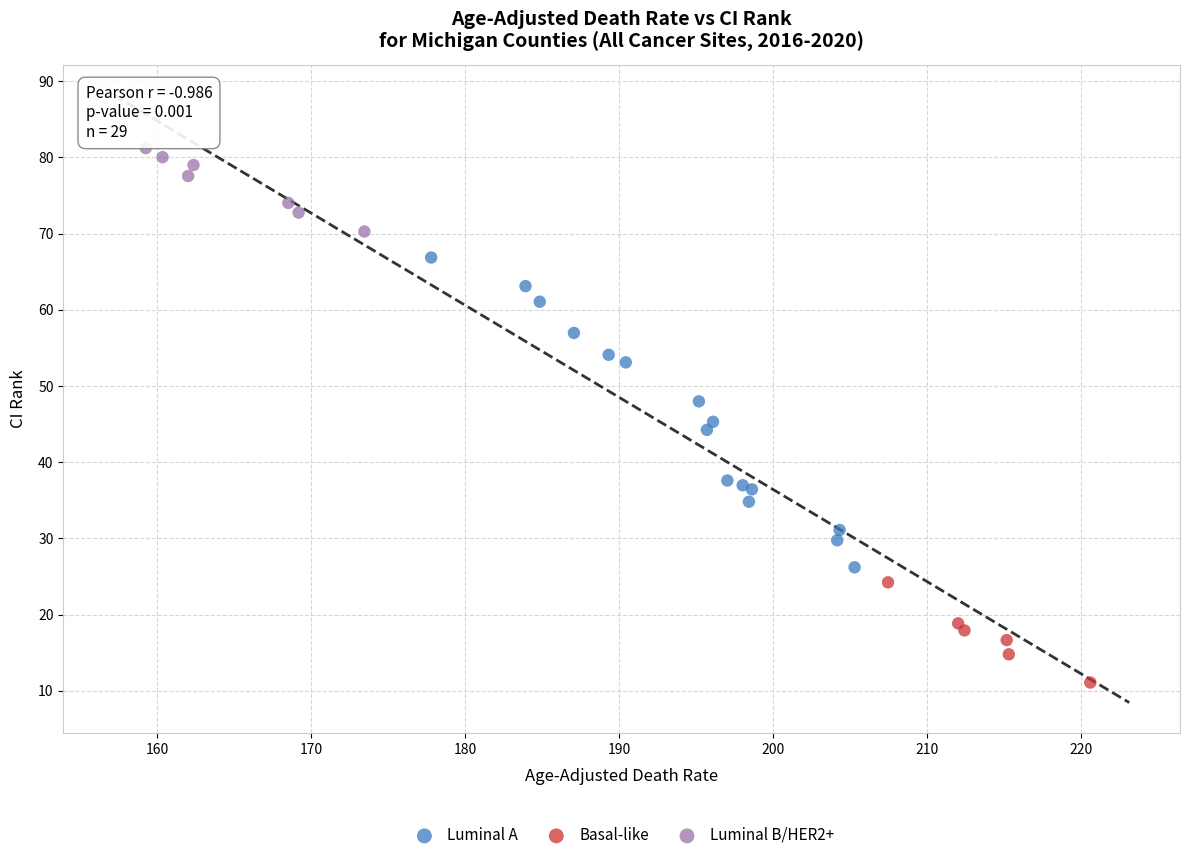

Which series contains the highest Y value?

Luminal B/HER2+